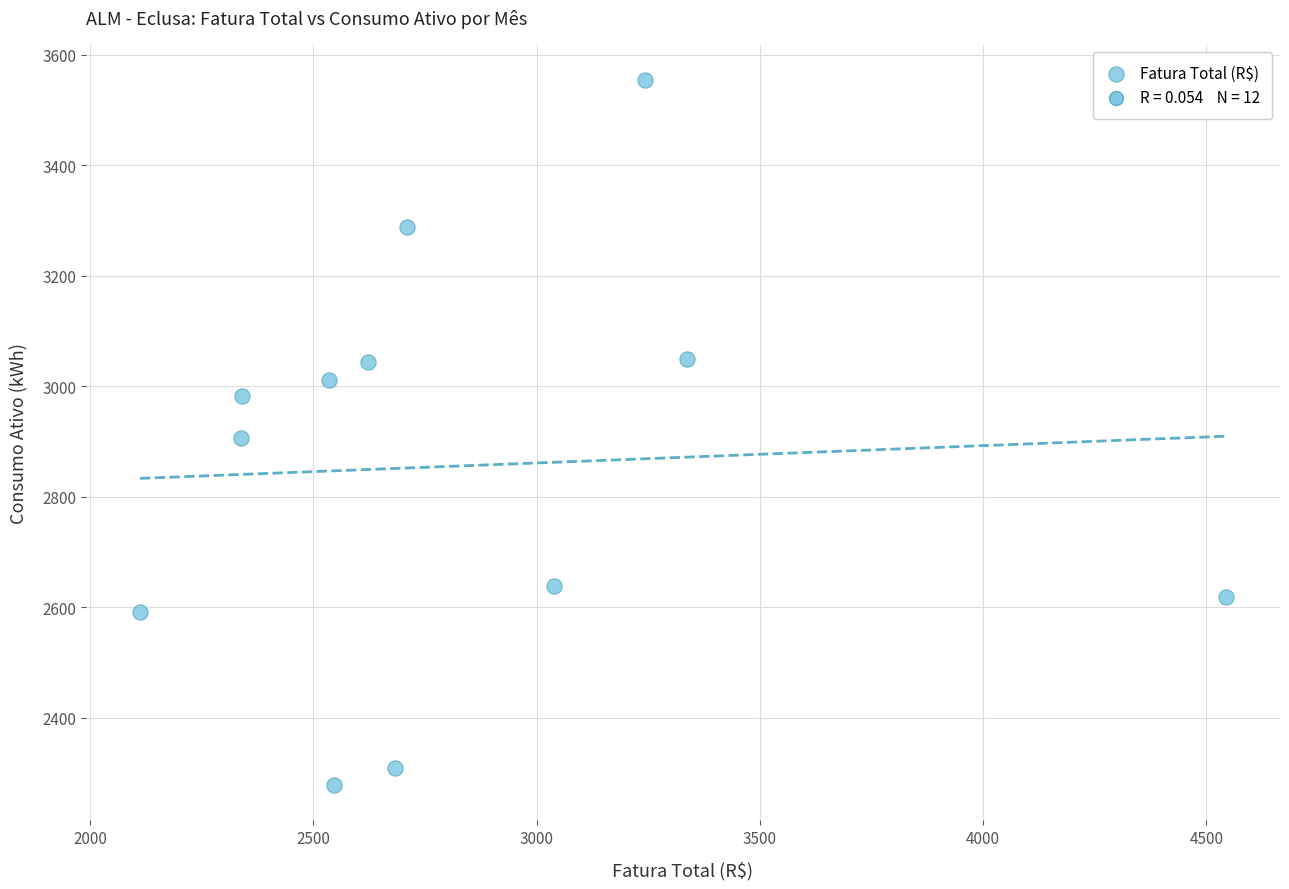

What is the average Y value?

2856